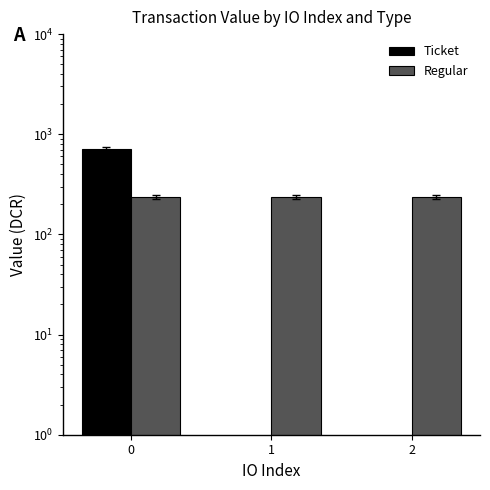

Is the value of Regular at 0 greater than the value of Ticket at 2?

Yes